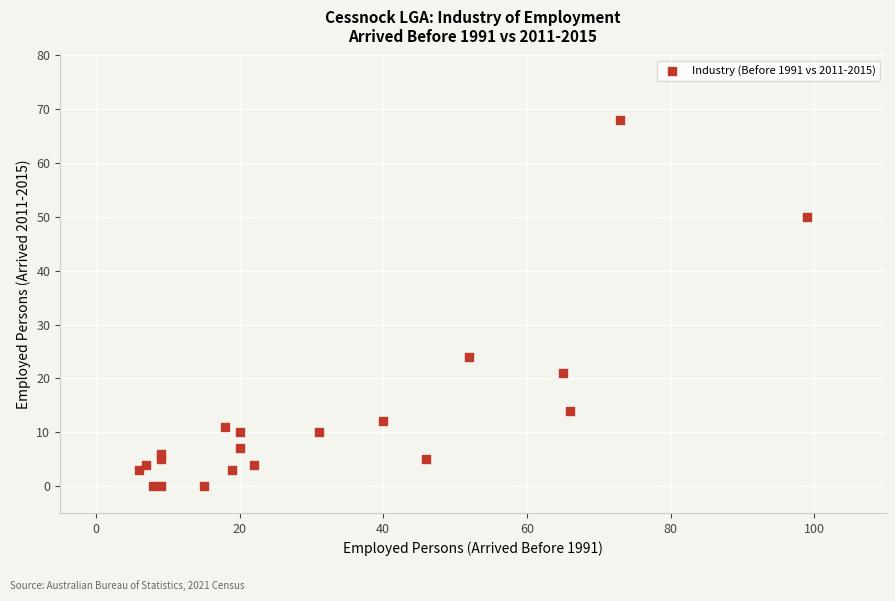

What Y value in the scatter plot is closest to 34?

24